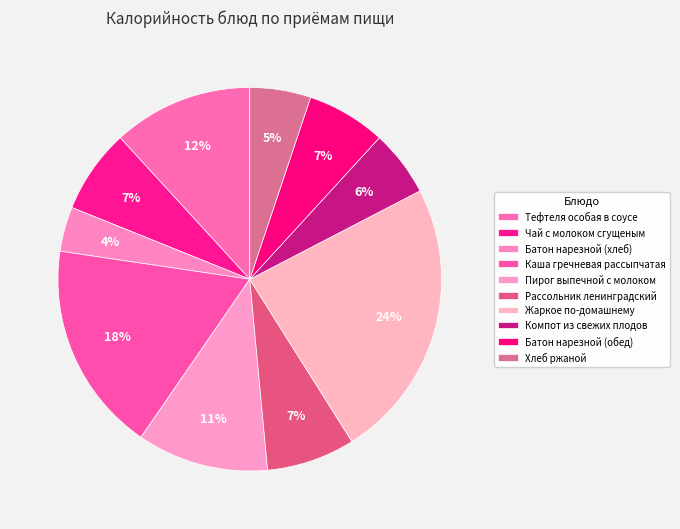

Count the number of slices in the pie.

10